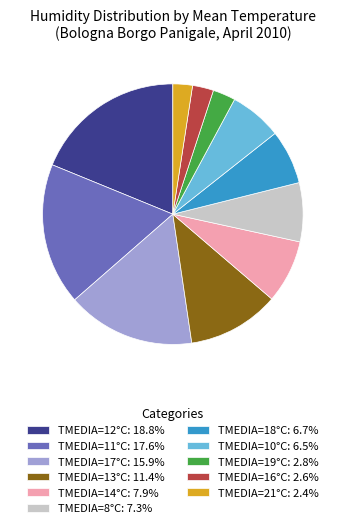

Does any single category account for the majority?

No